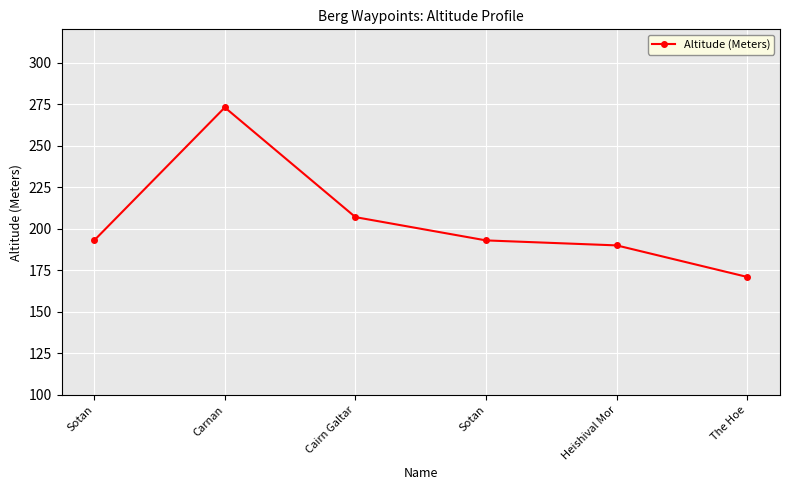

What is the change in value from Sotan to The Hoe?

-22